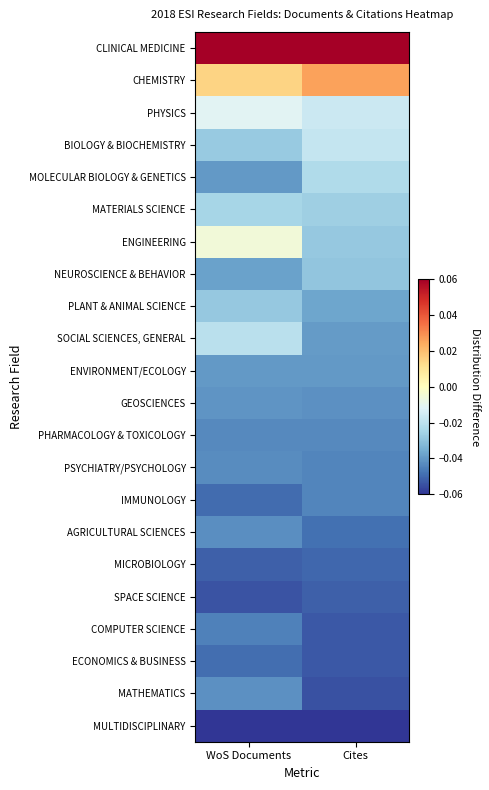

What is the total value across all series at WoS Documents?

-0.7